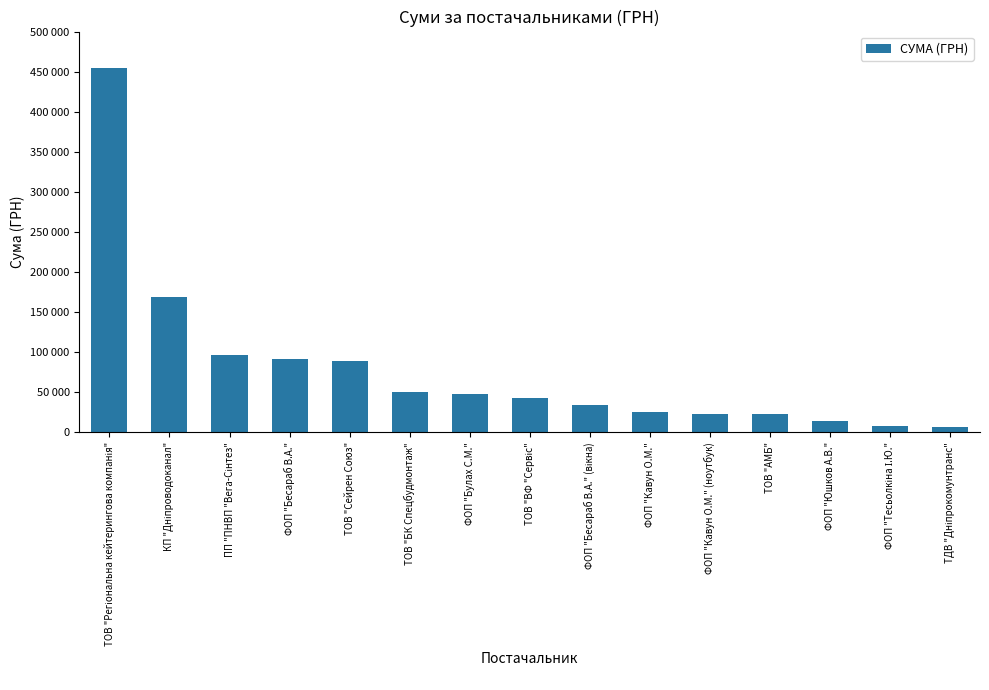

Where is the data nearest to the value 231070?

КП "Дніпроводоканал"